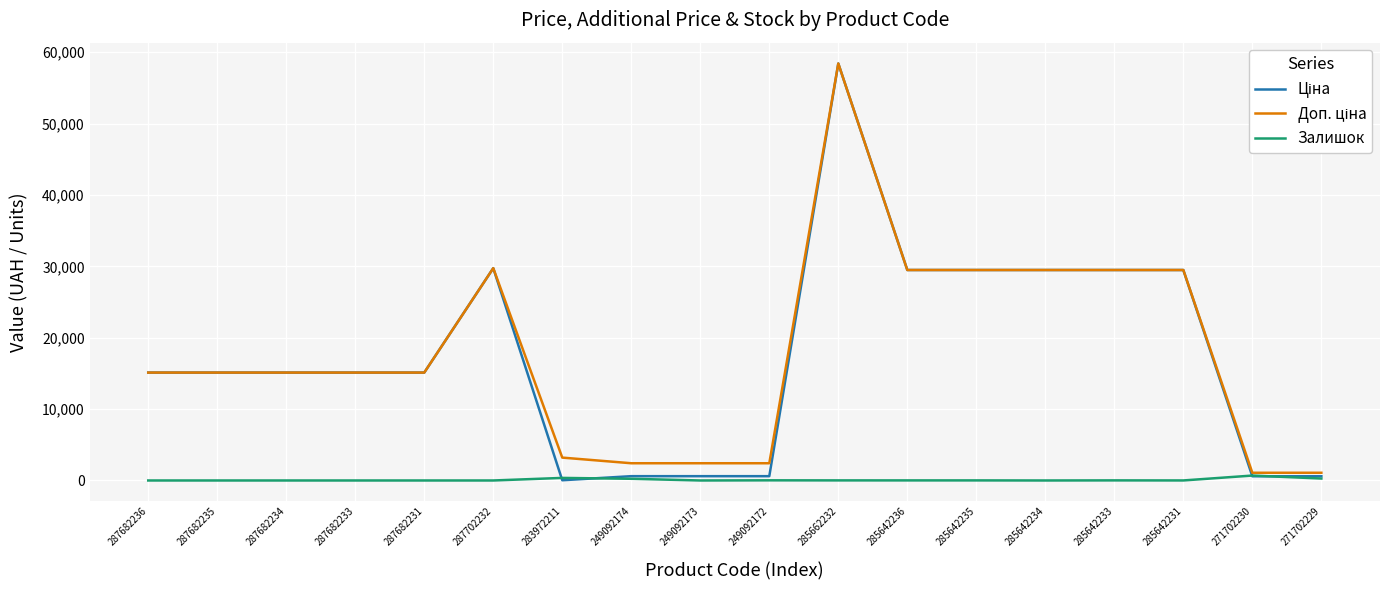

What is the total value across all series at 287682236?

30240.0